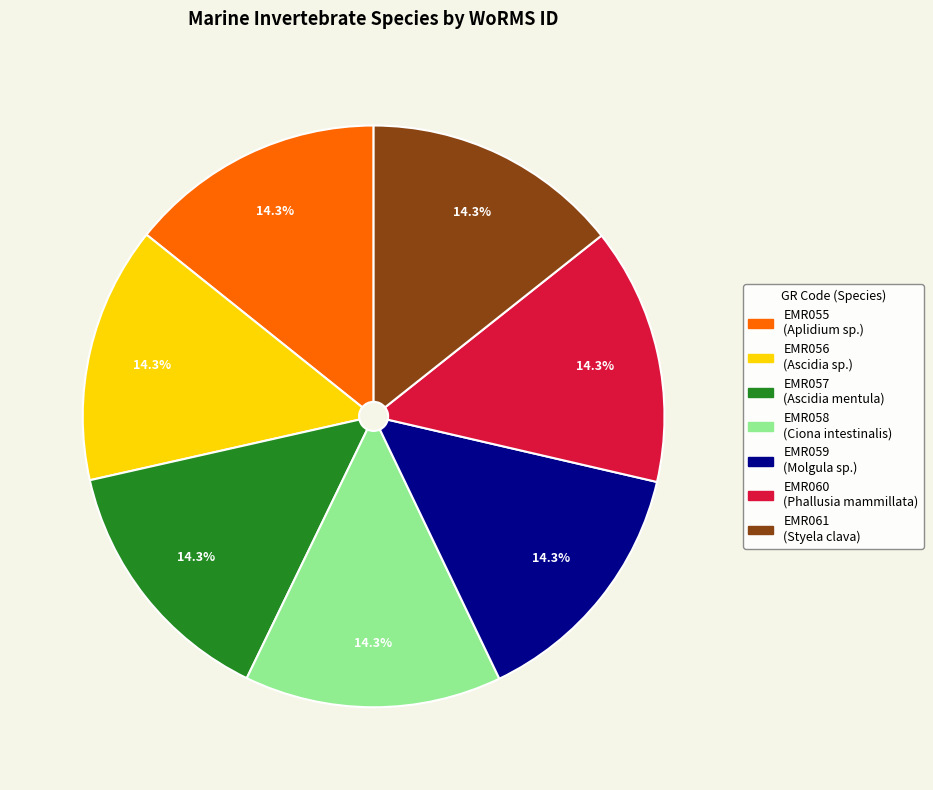

How much of the chart is everything except EMR060?

85.7%